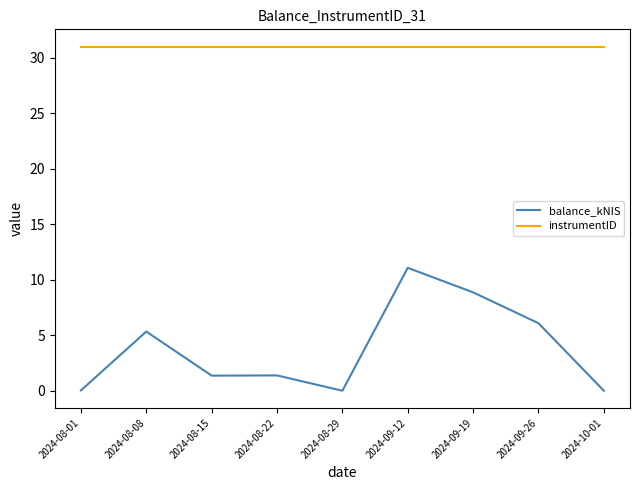

Which series has the widest spread of values?

balance_kNIS